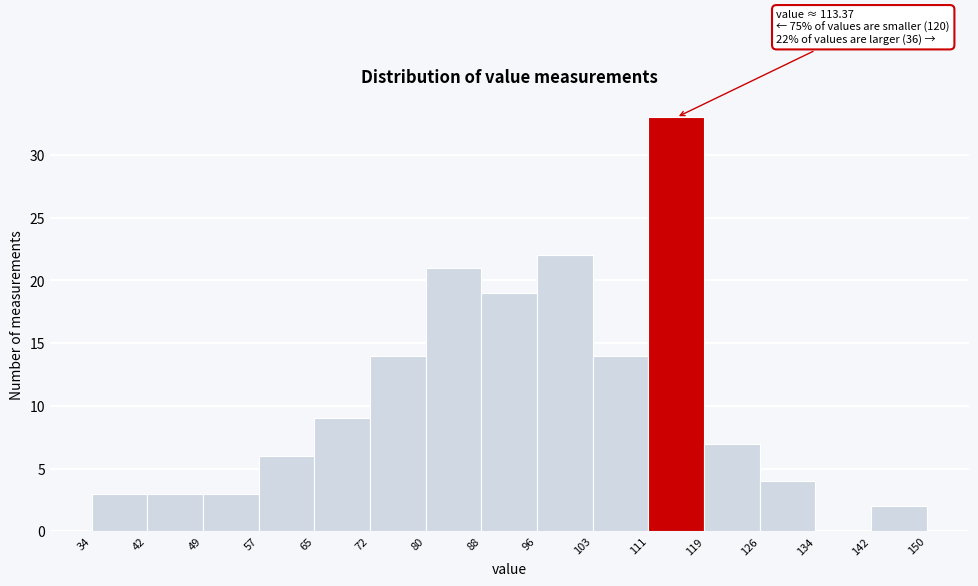

Over which range of the x-axis is the bar tallest?

111 to 119